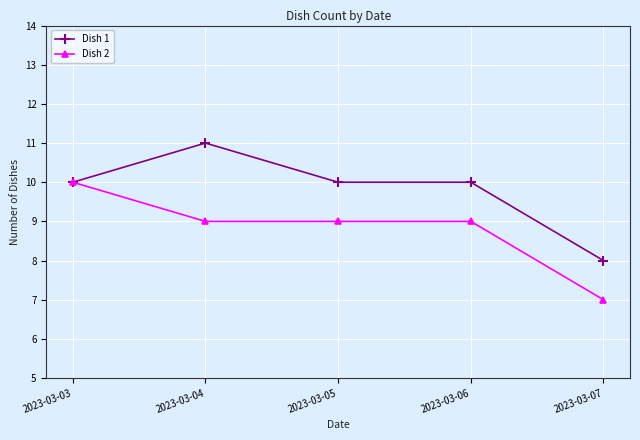

Reading left to right, extract all data points from this chart.

Dish 1: 10	11	10	10	8
Dish 2: 10	9	9	9	7